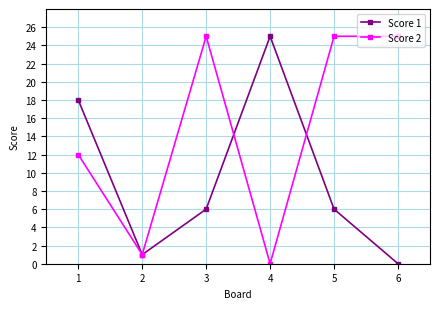

What is the difference between the Score 1 values at 3 and 1?

12